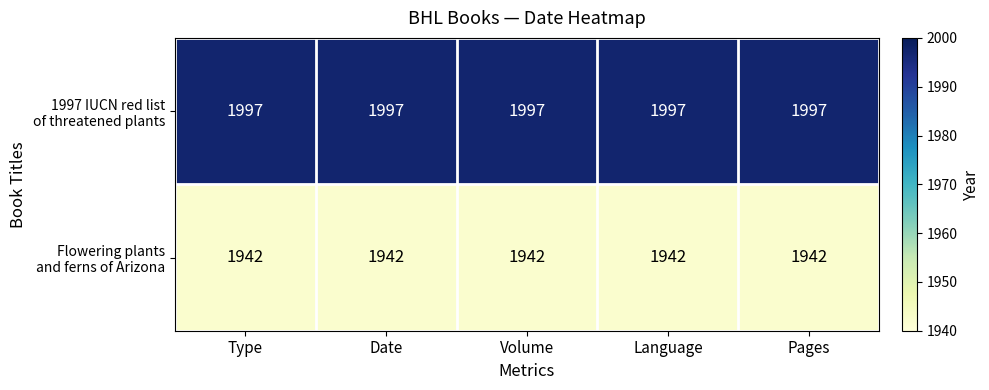

What is the spread (max minus min) of values at Type?

55